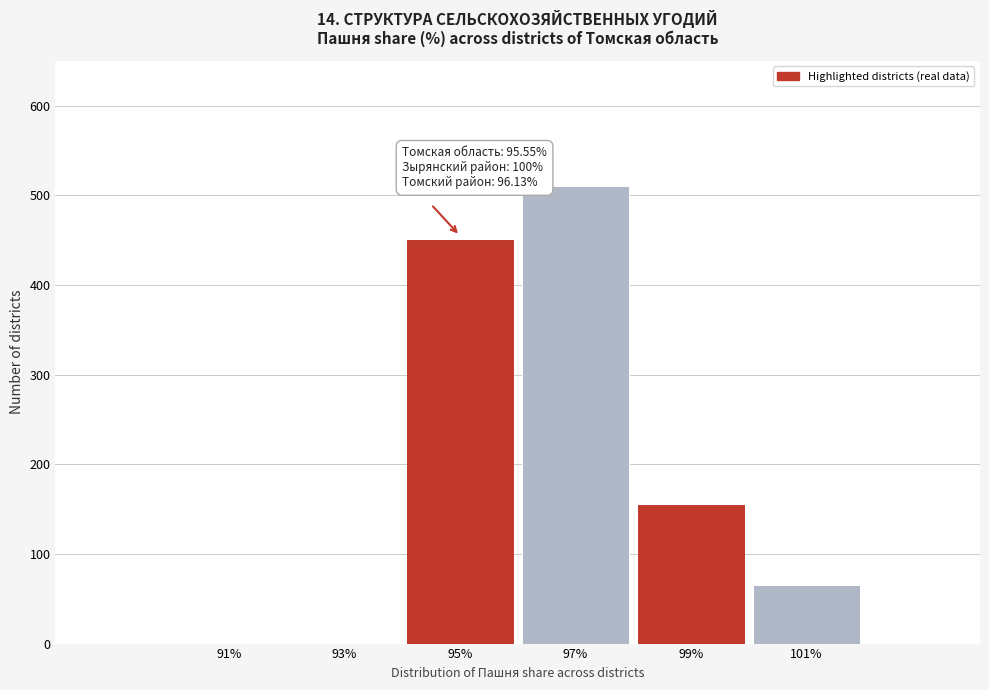

Reading left to right, list all the values displayed in this chart.

91%=0	93%=0	95%=450	97%=510	99%=155	101%=65